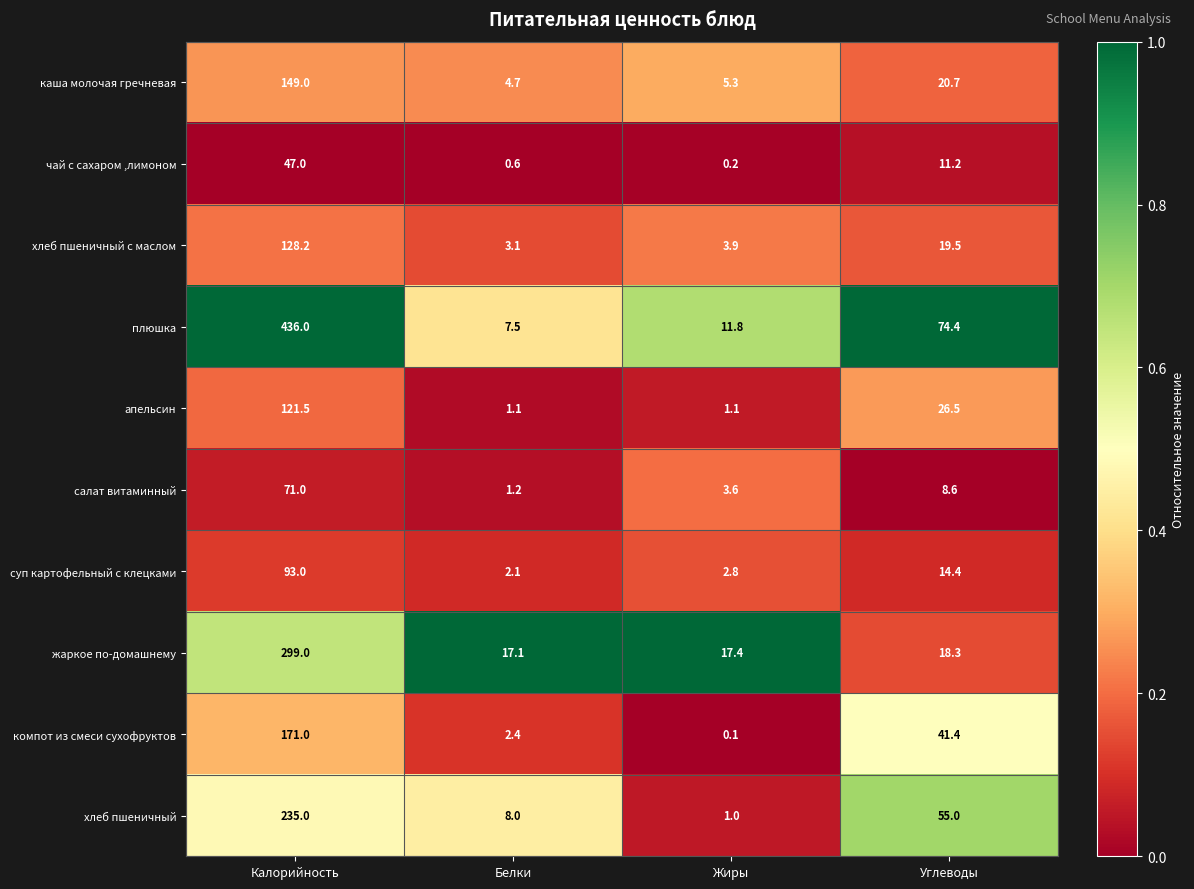

Is it true that каша молочая гречневая equals 8.2 at Белки?

False